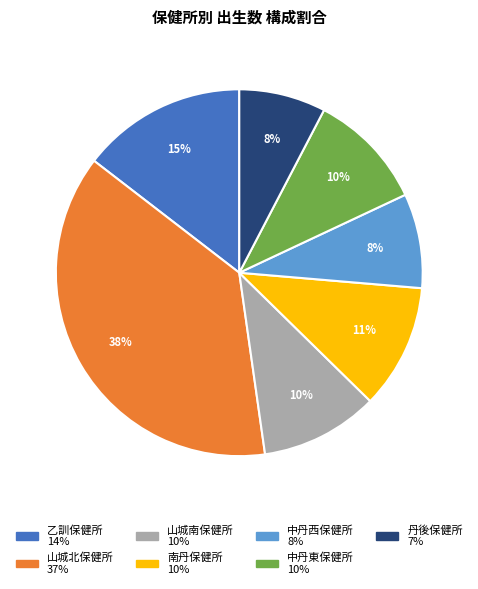

Which slice is the largest?

山城北保健所